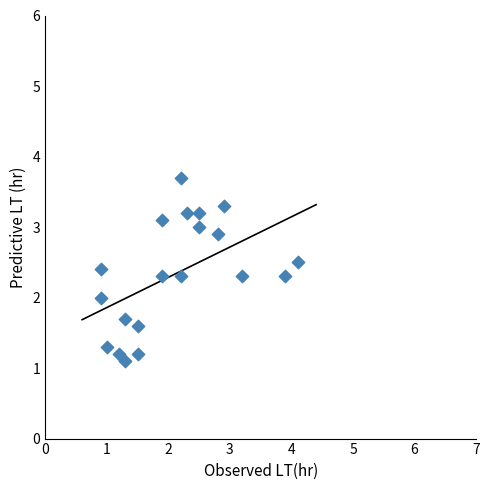

What is the range of Y values (max minus min)?

2.6